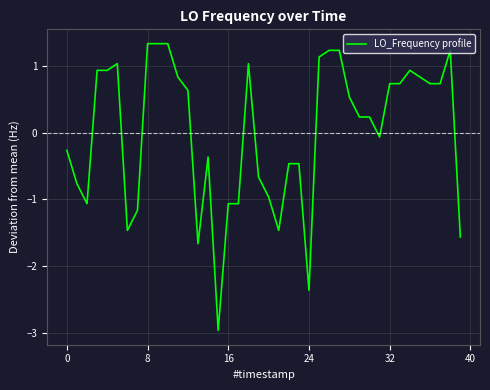

What is the minimum value shown in the chart?

-3.0